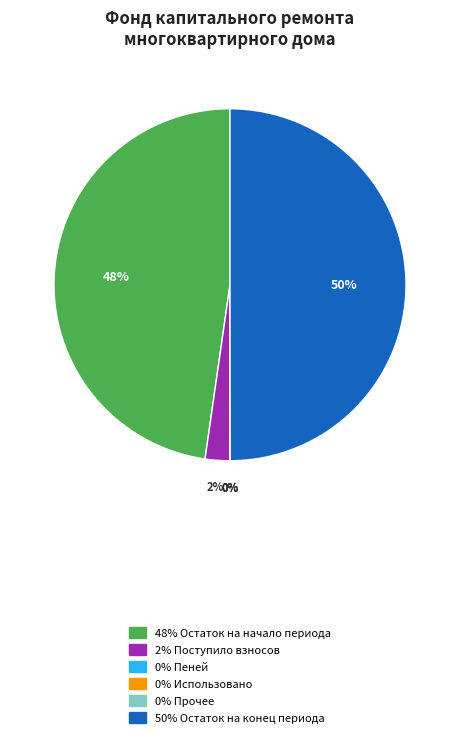

To the nearest percent, what is the average slice percentage?

17%